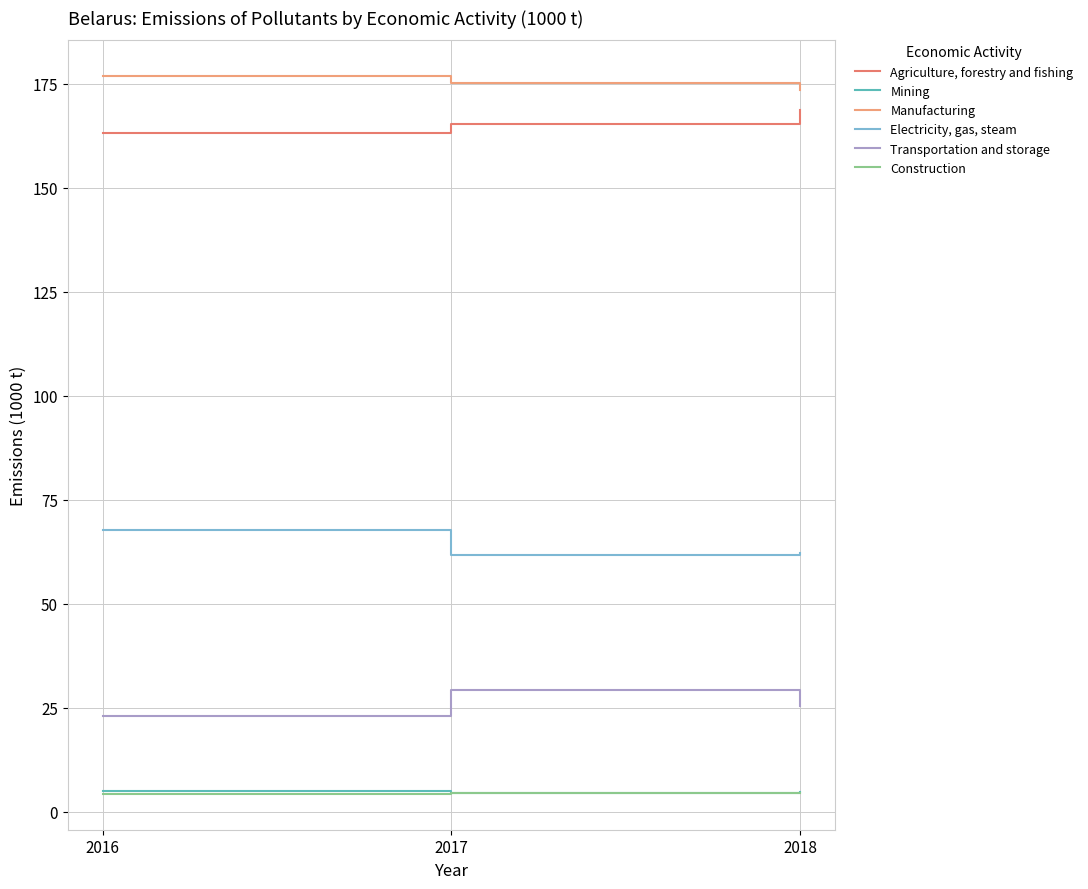

How many lines are shown in the chart?

6